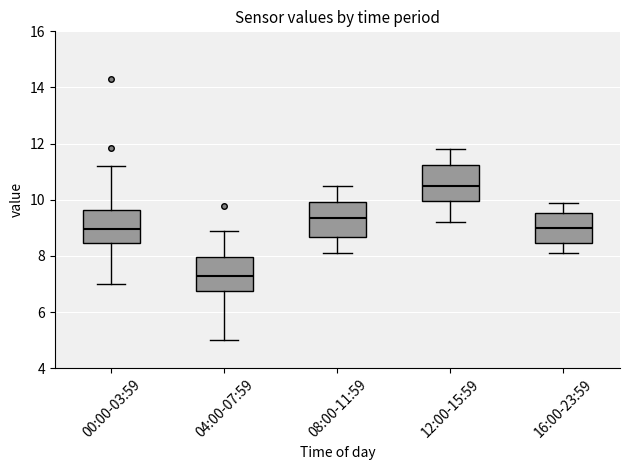

Reading left to right, transcribe this box plot: for each box, give where its median line is, the range the box spans, and where its two whiskers end, as read against the y-axis. The values are not printed on the chart, so give them approximately, as read against the axis.

00:00-03:59: median 9.0, box 8.4 to 9.6, whiskers 7.0 to 11.2
04:00-07:59: median 7.4, box 6.8 to 8.0, whiskers 5.0 to 8.8
08:00-11:59: median 9.4, box 8.6 to 10.0, whiskers 8.2 to 10.6
12:00-15:59: median 10.6, box 10.0 to 11.2, whiskers 9.2 to 11.8
16:00-23:59: median 9.0, box 8.4 to 9.6, whiskers 8.2 to 10.0